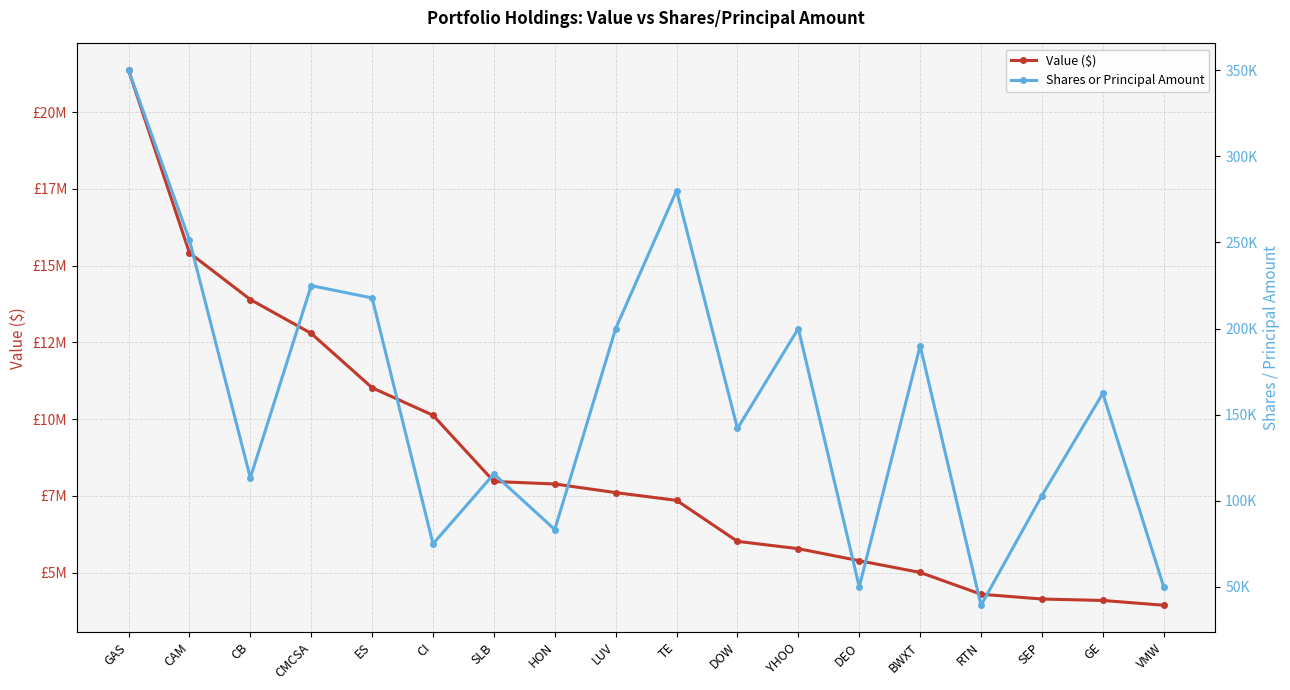

What is the average value of the Shares or Principal Amount series?

158229